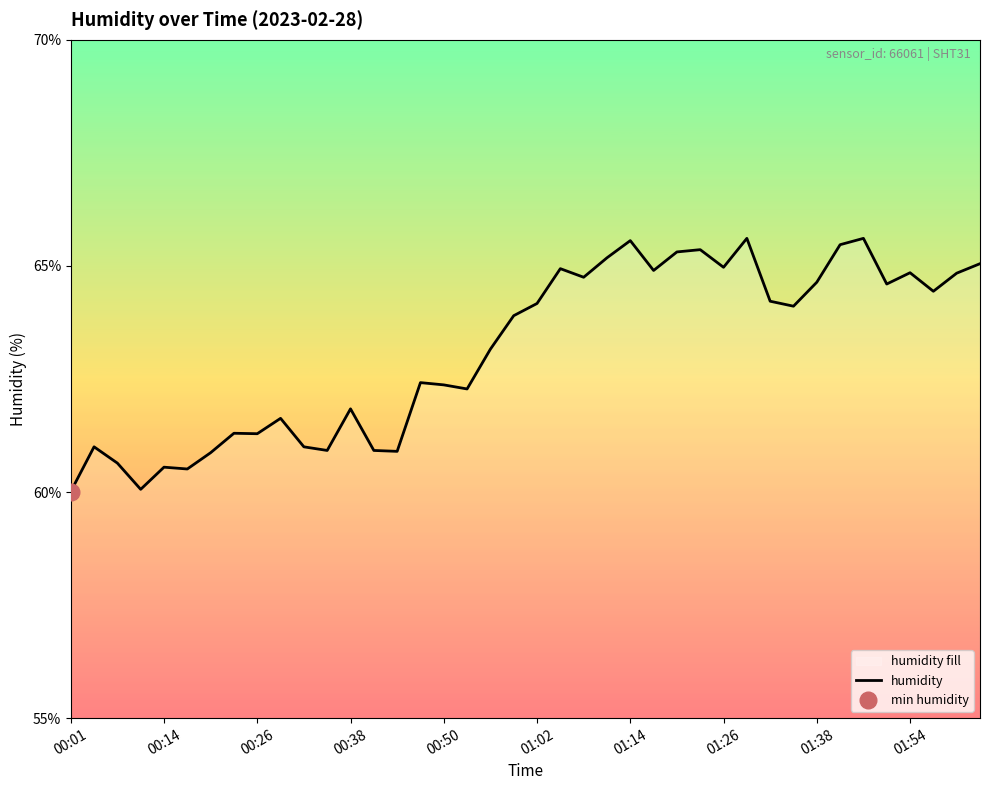

The humidity series shows 85.7 at 01:54. True or false?

False